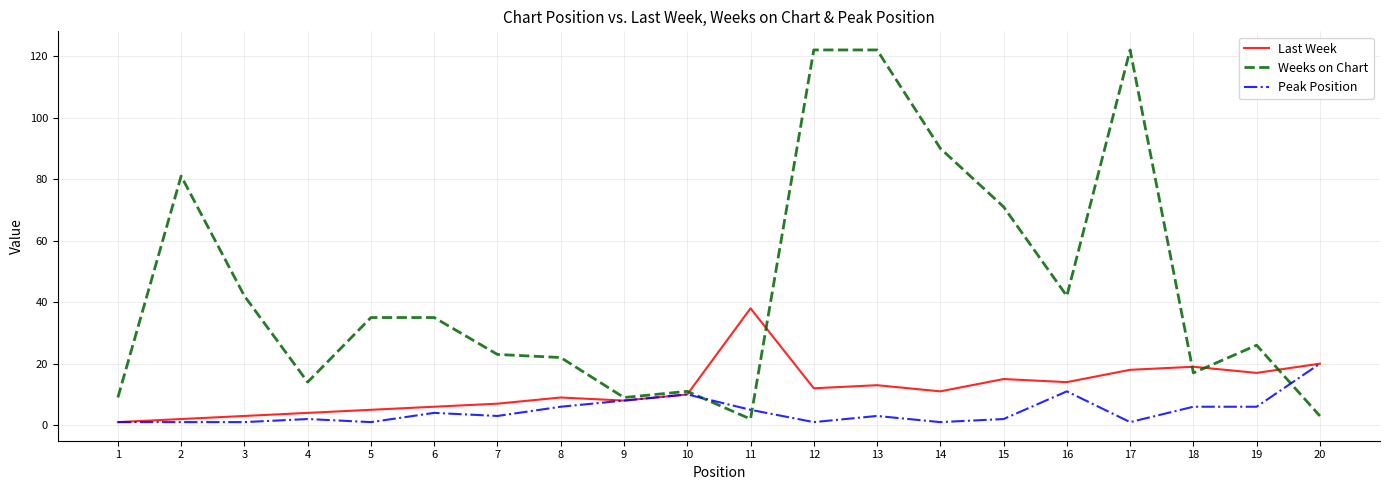

Between 10 and 15, which series saw the biggest shift?

Weeks on Chart